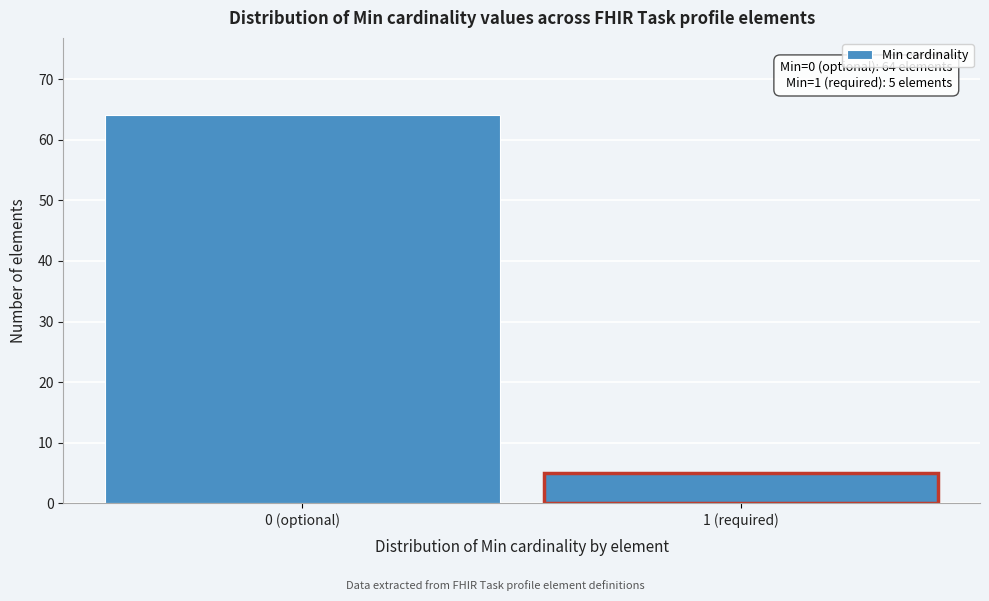

Reading right to left, extract all data points from this chart.

1 (required)=5	0 (optional)=64